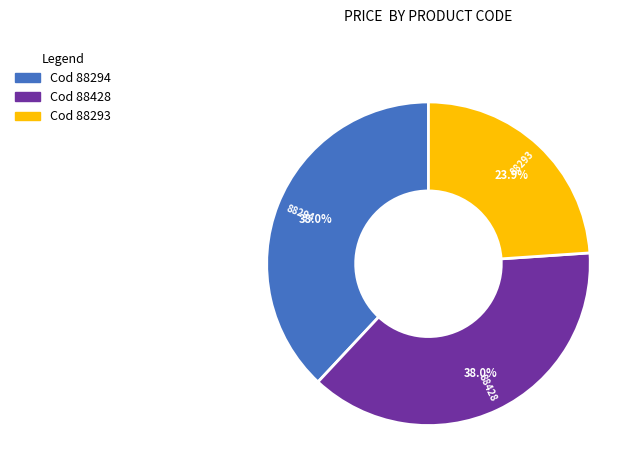

Is there a majority slice in this chart?

No